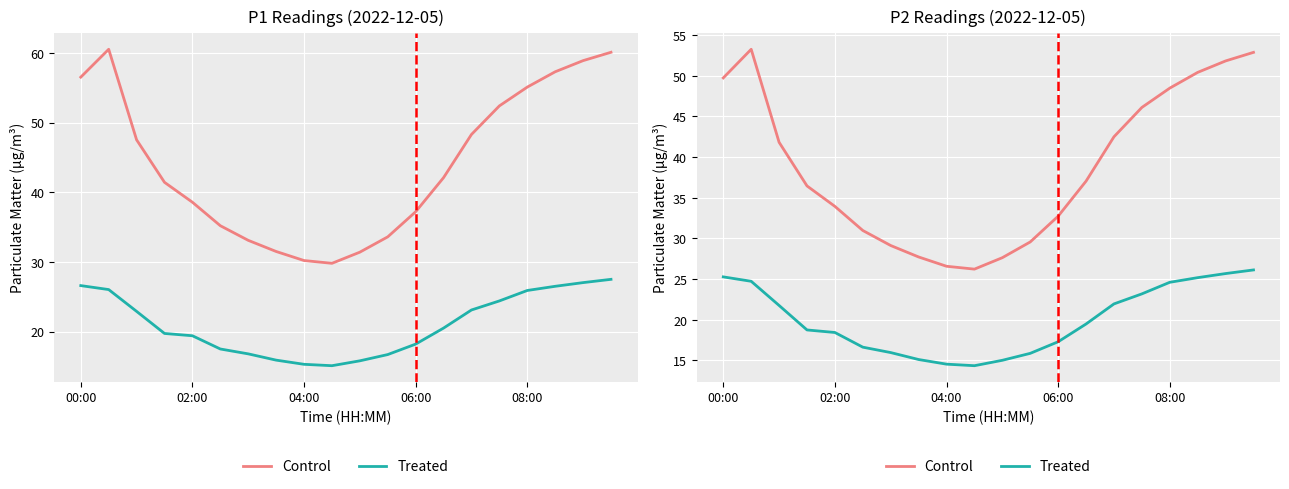

True or false: Treated has a value of 17.3 at 06:00.

True